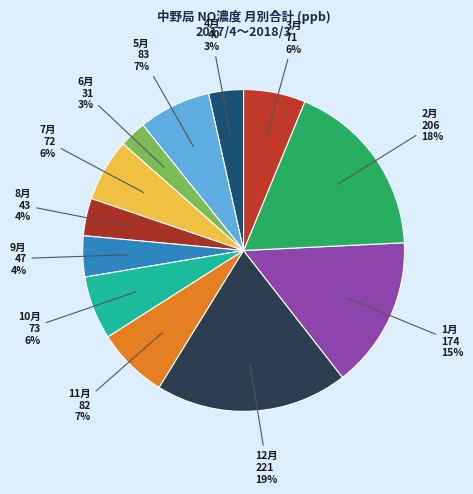

The 5月 slice represents 7% of the pie. True or false?

True